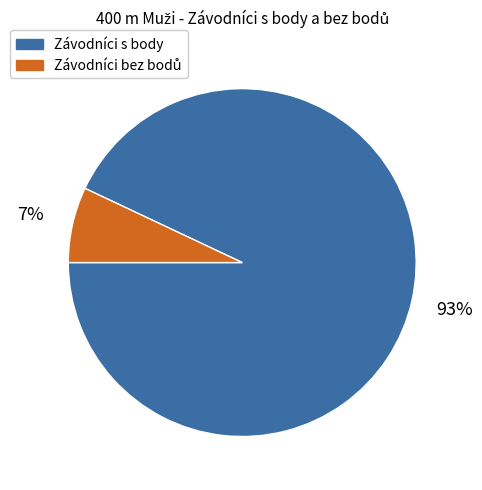

How many segments does this pie chart have?

2